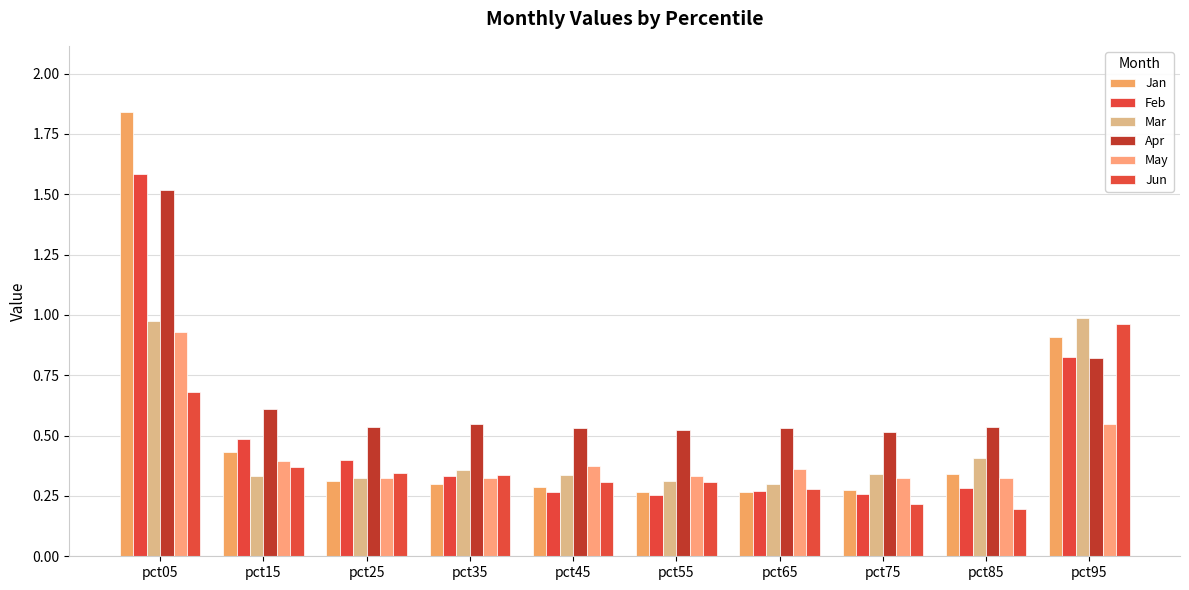

What value does the Jun series have at pct15?

0.4